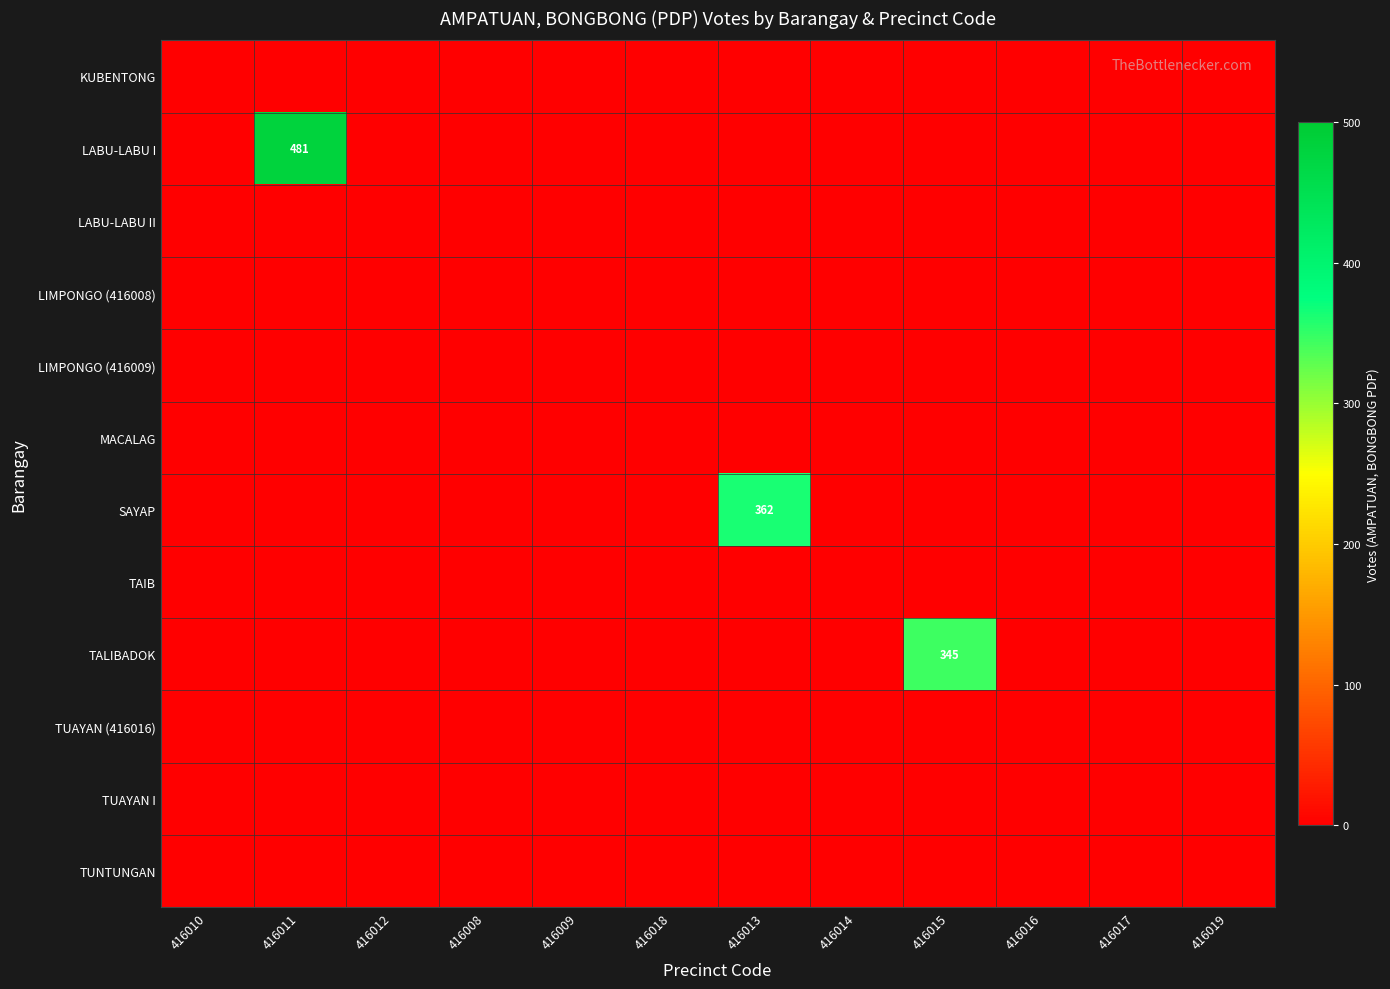

What is the maximum value shown in the chart?

481